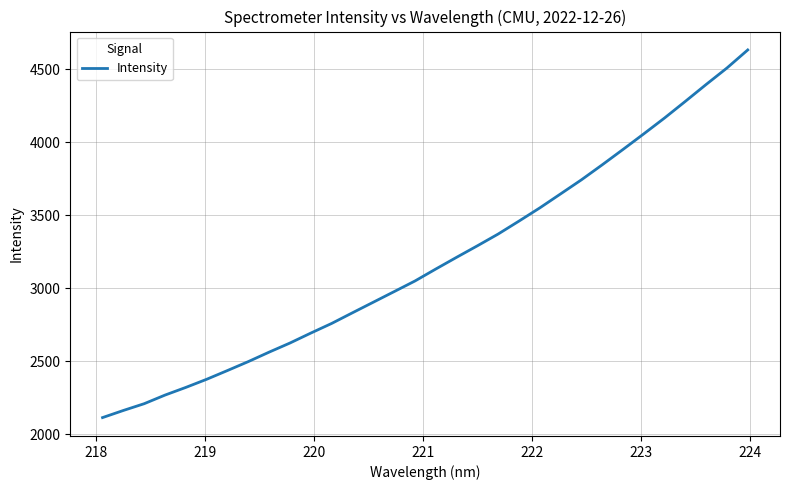

Is this an area chart (filled region under the line)?

No